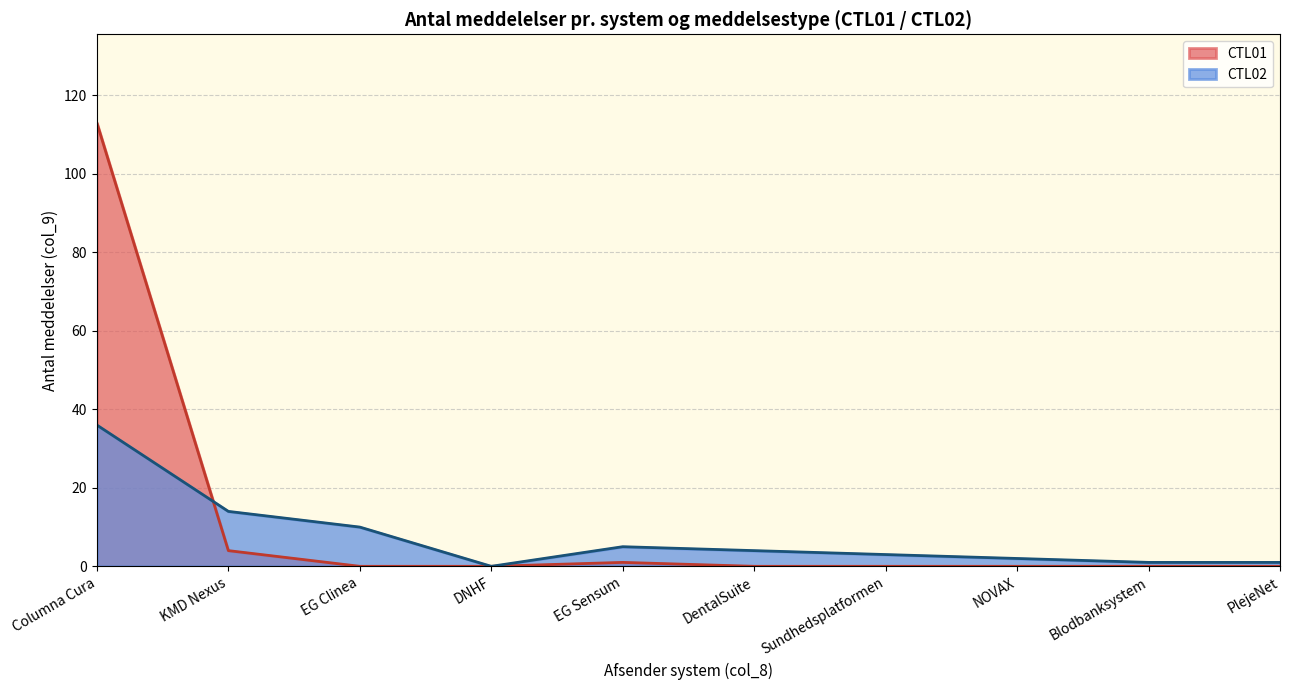

At which label is CTL01 line closest to 56?

KMD Nexus